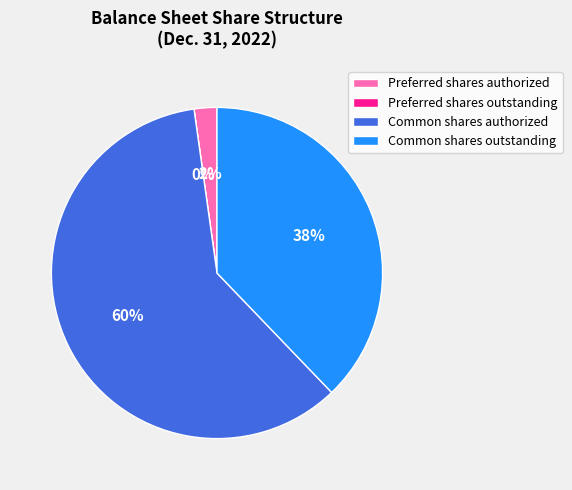

What is the majority slice?

Common shares authorized